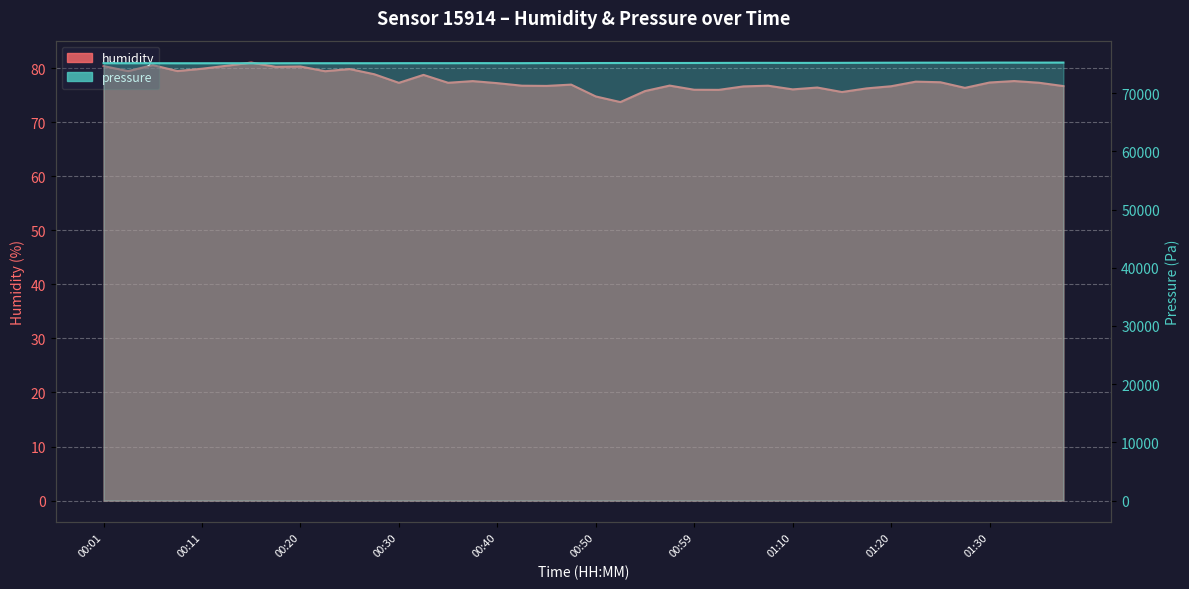

Is it true that pressure equals 75261.9 at 01:30?

True